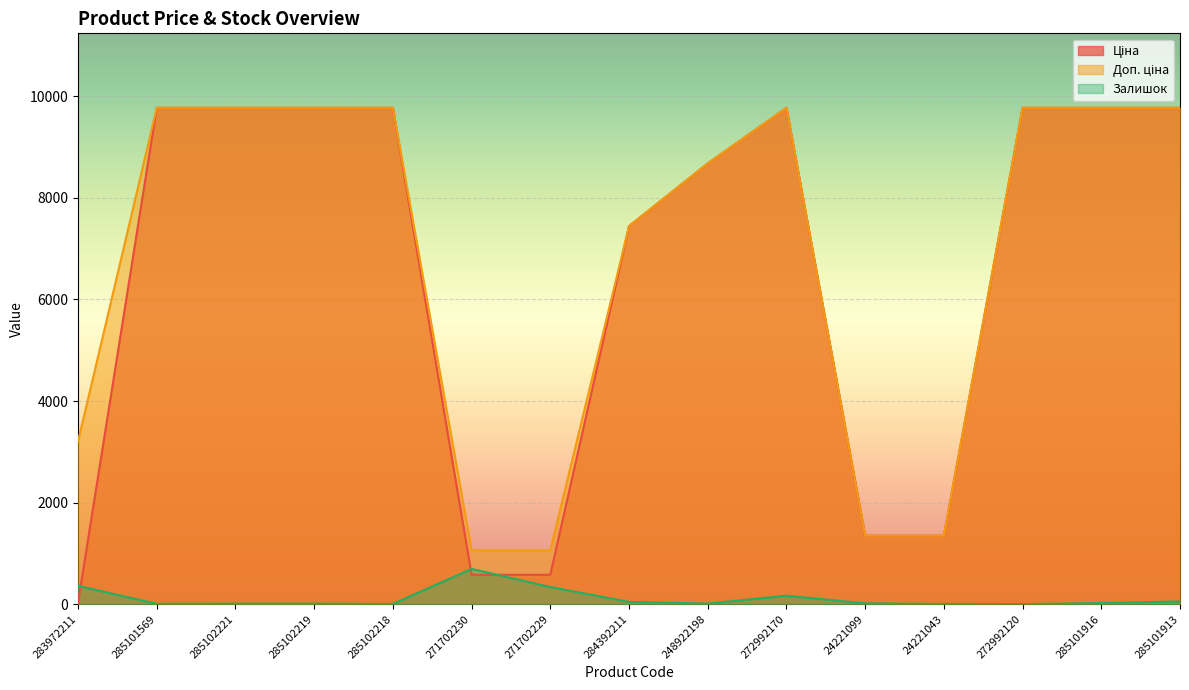

What is the minimum value shown in the chart?

1.0